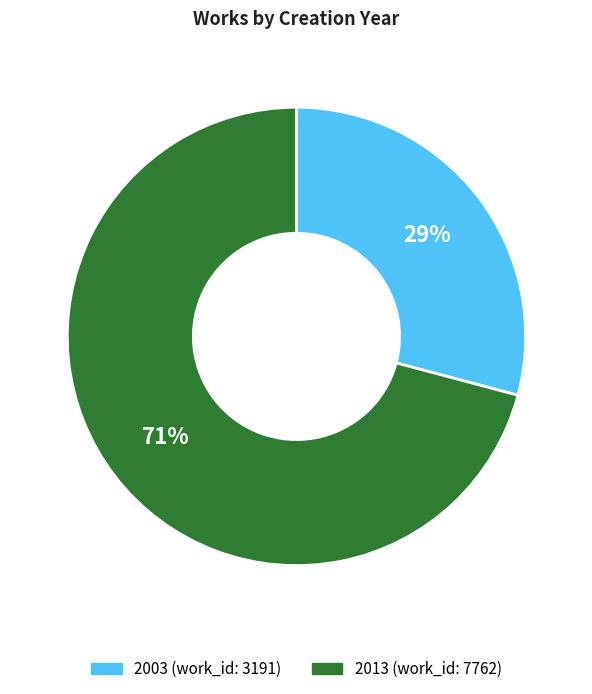

Approximately how many times larger is the value at 2003 (work_id: 3191) compared to 2013 (work_id: 7762)?

0.4